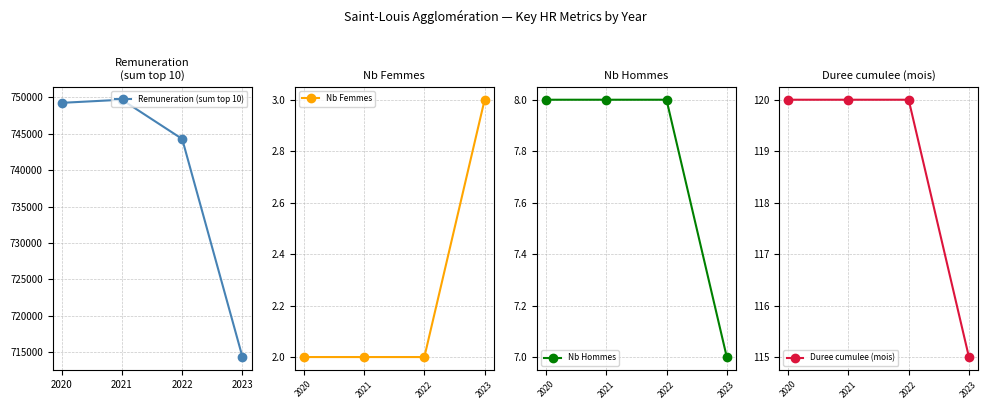

What is the difference between the Remuneration (sum top 10) values at 2022 and 2020?

4969.4